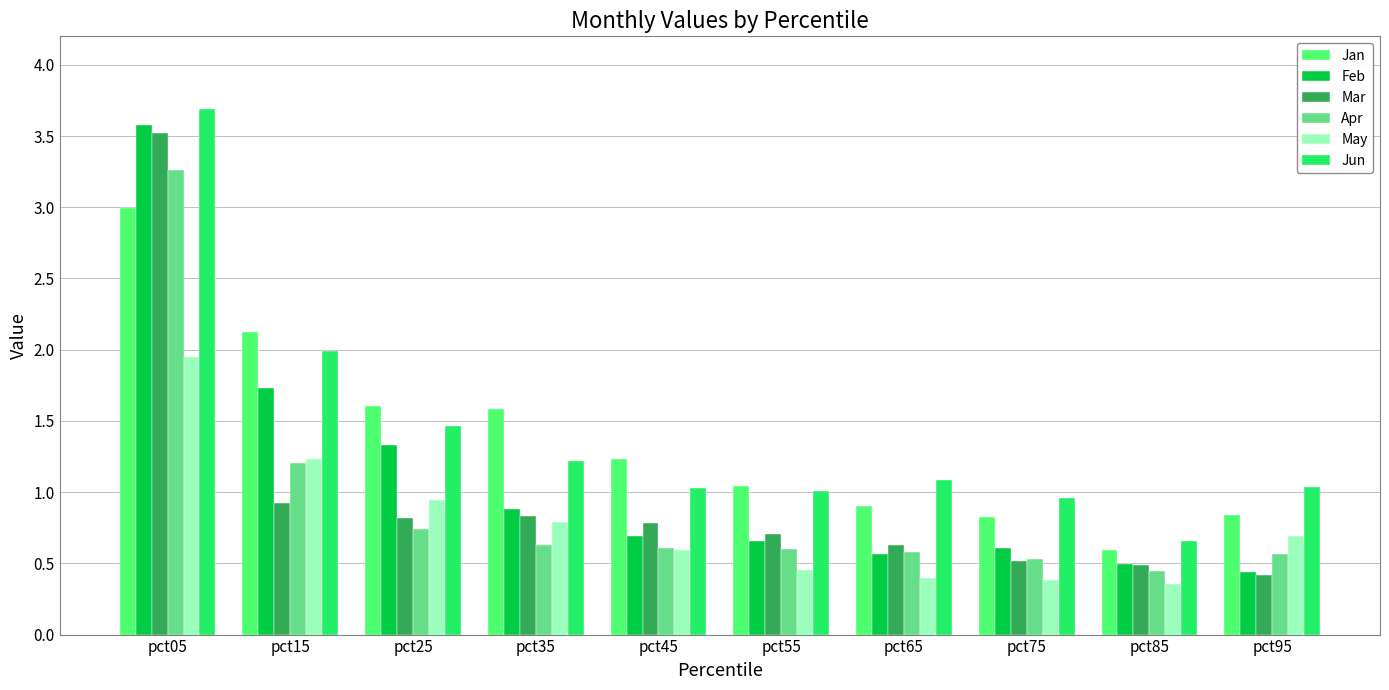

Between pct15 and pct75, which series saw the biggest shift?

Jan